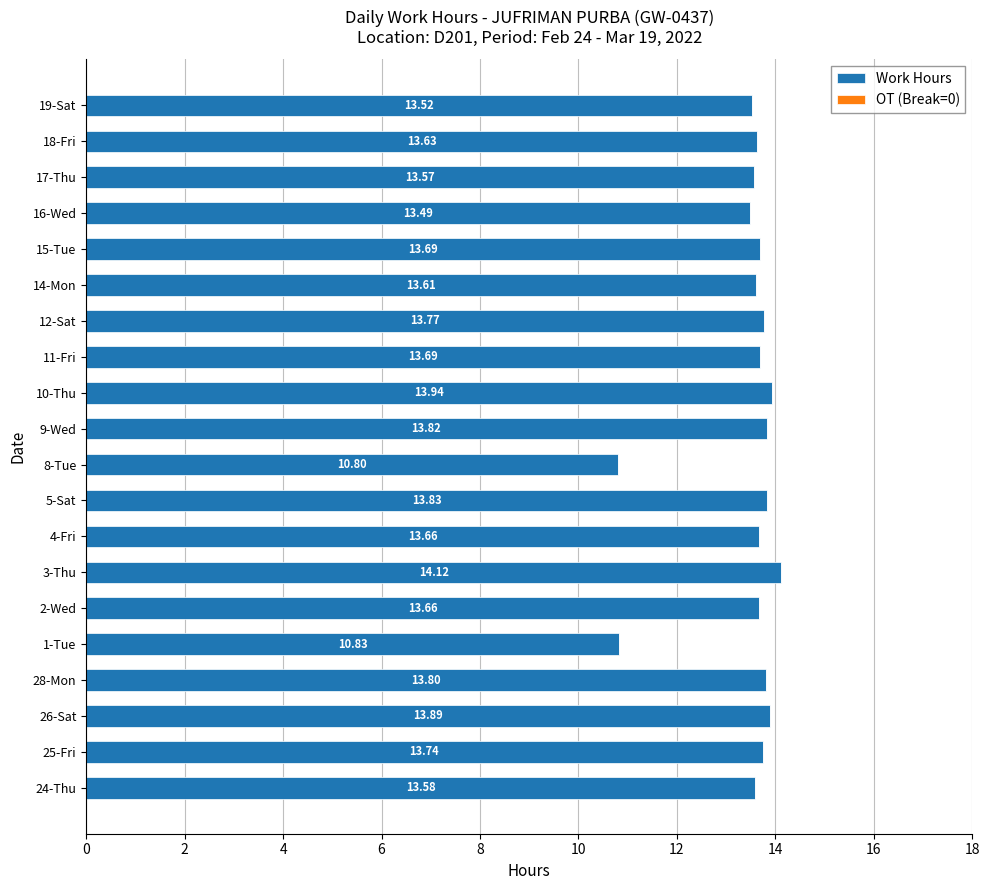

Approximately how many times larger is the value at 11-Fri compared to 17-Thu?

1.0